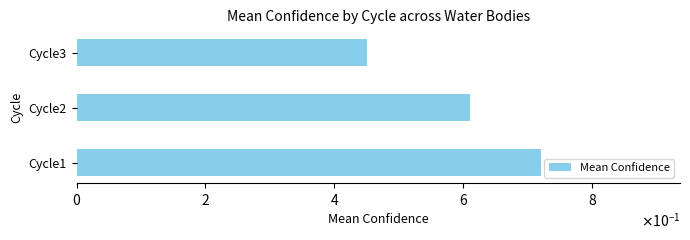

Are the bars grouped side by side (vs. stacked)?

No